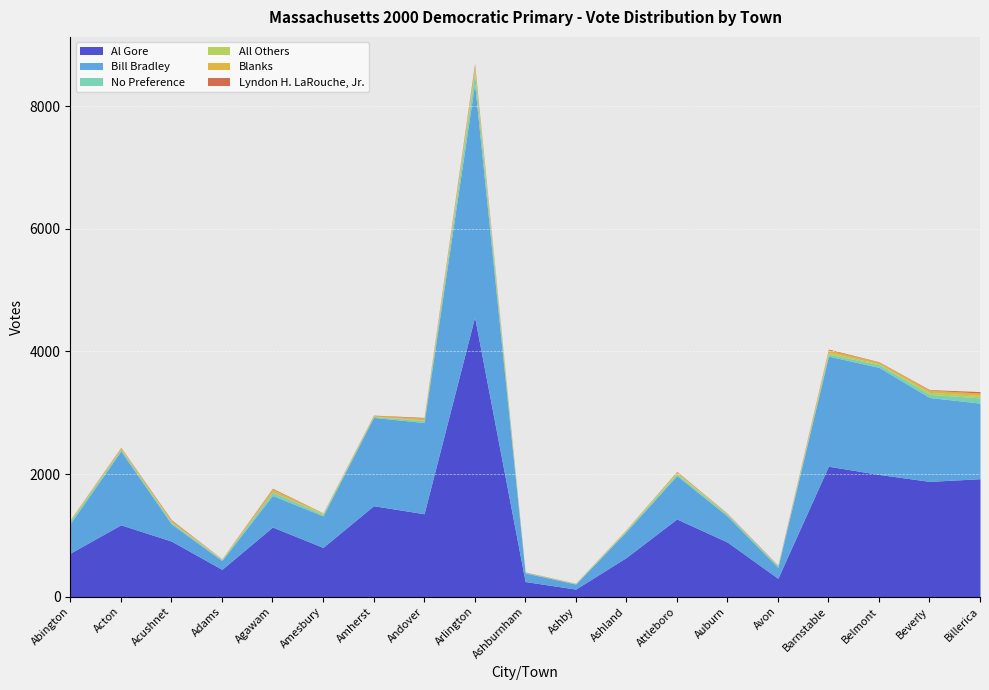

At how many categories does at least one series exceed 3619?

1